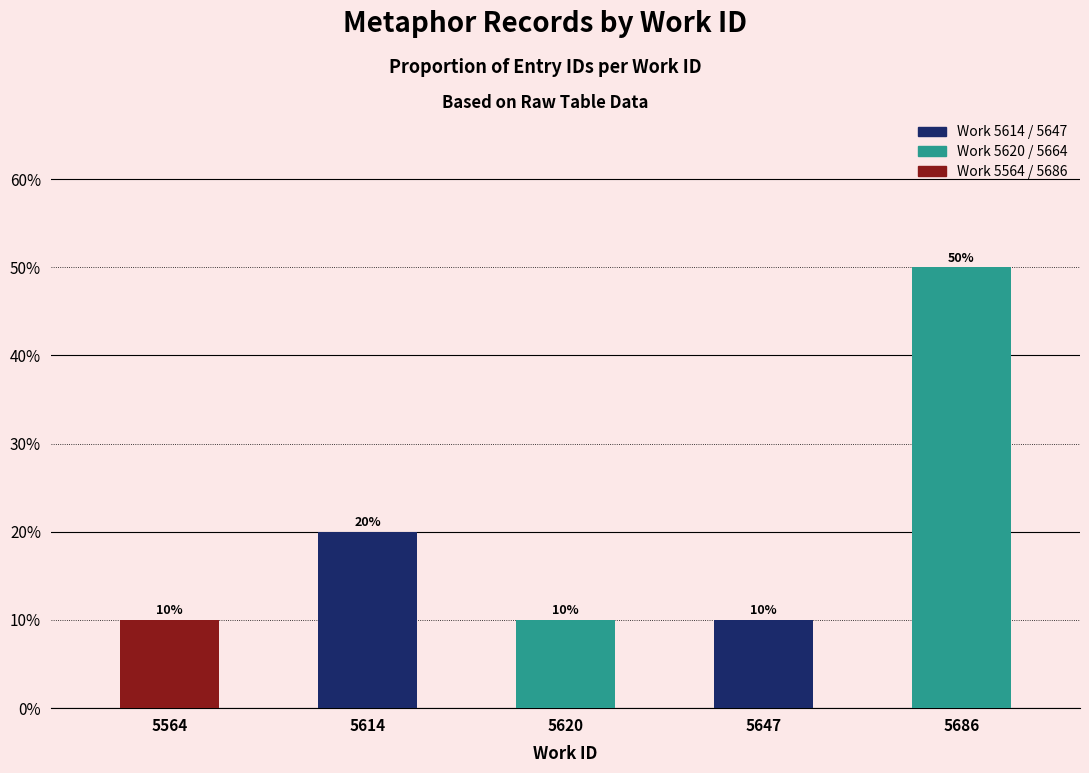

What is the value of the 2nd bar from the left?

0.2